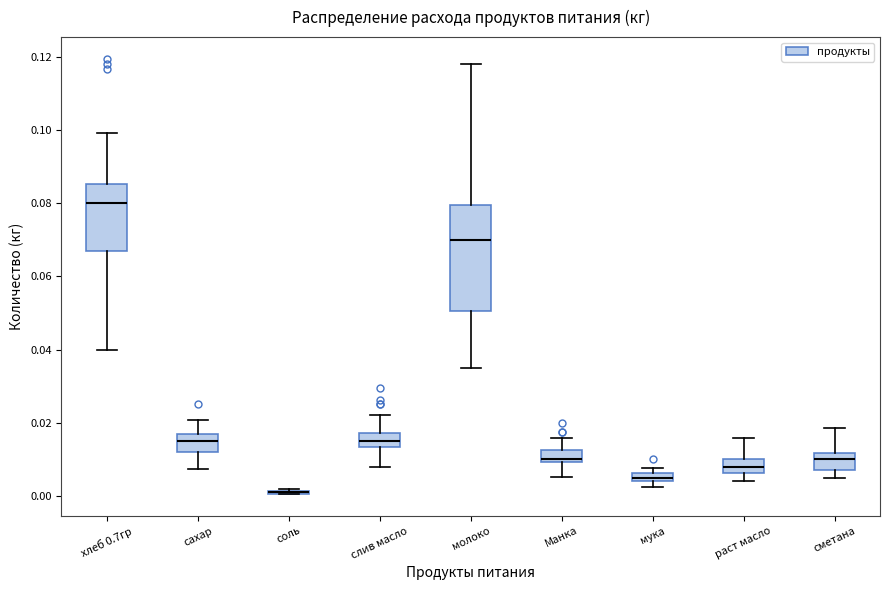

Which box is the tallest, from its lower edge to its upper edge?

молоко